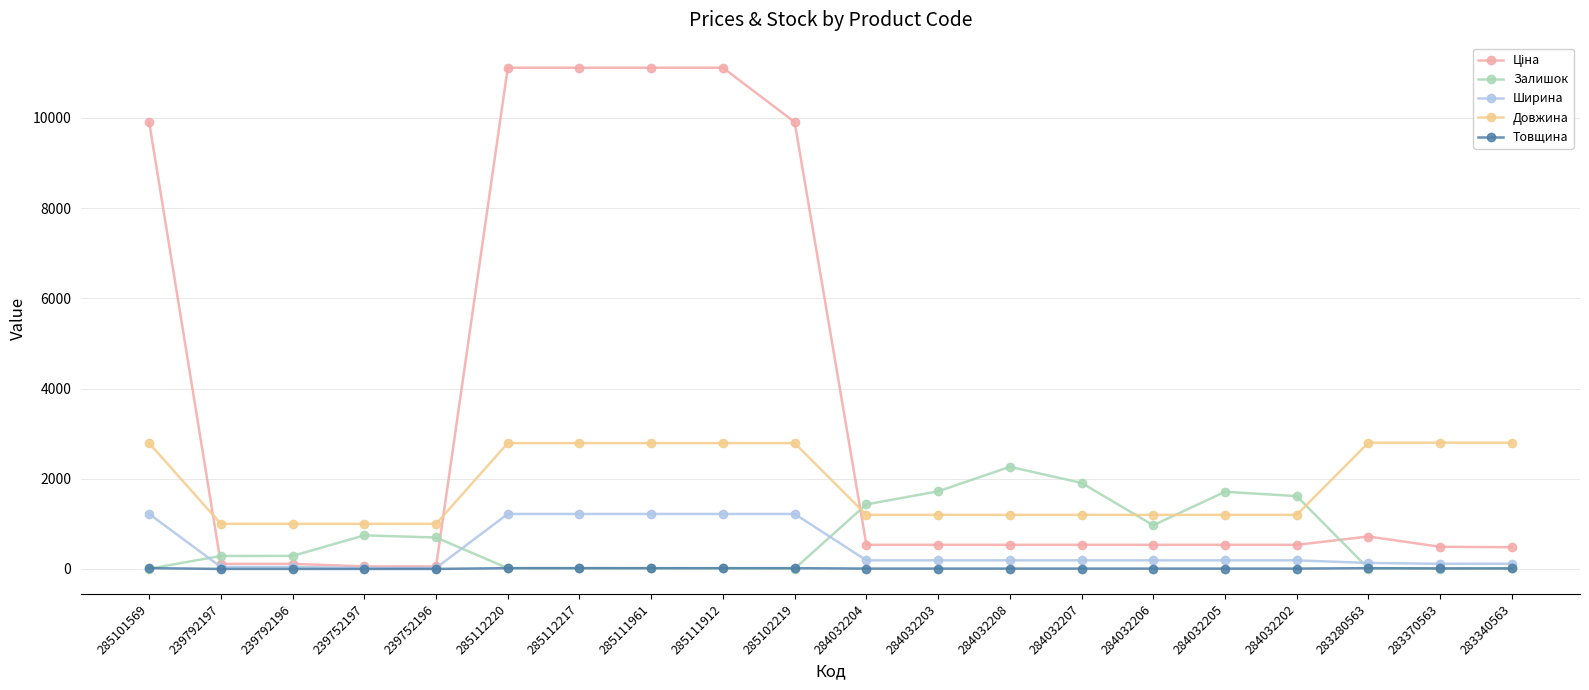

True or false: Ширина and Довжина cross at least once.

False